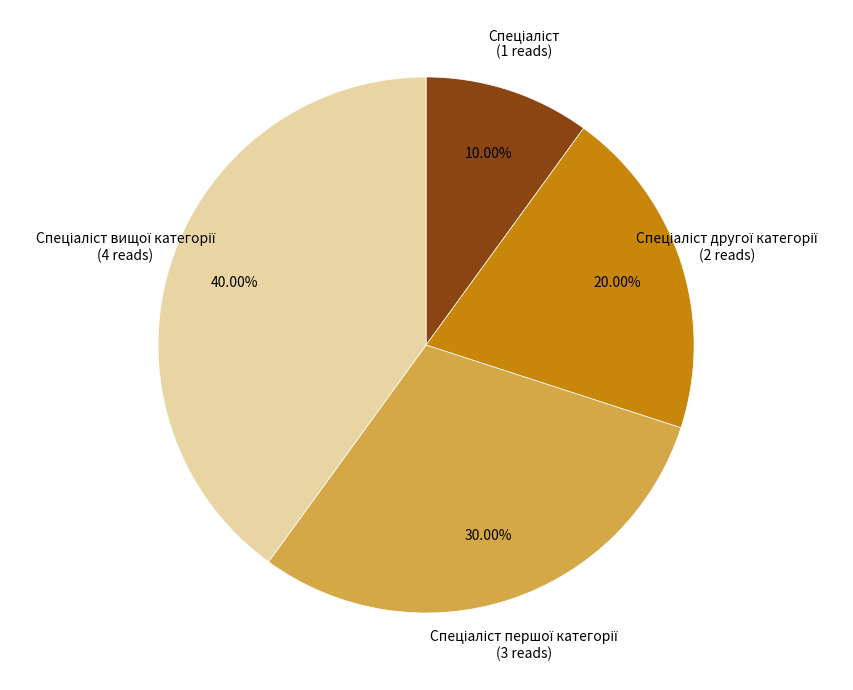

Is there a majority slice in this chart?

No